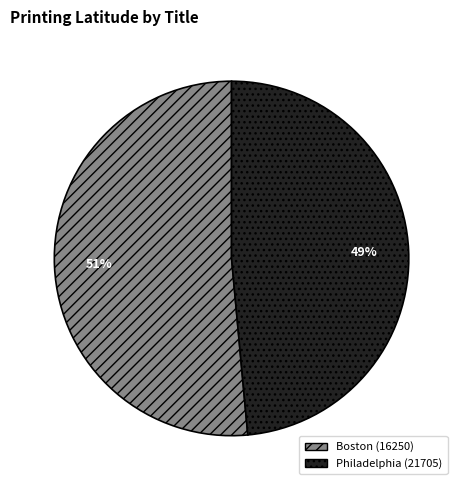

To the nearest percent, what is the average slice percentage?

50%